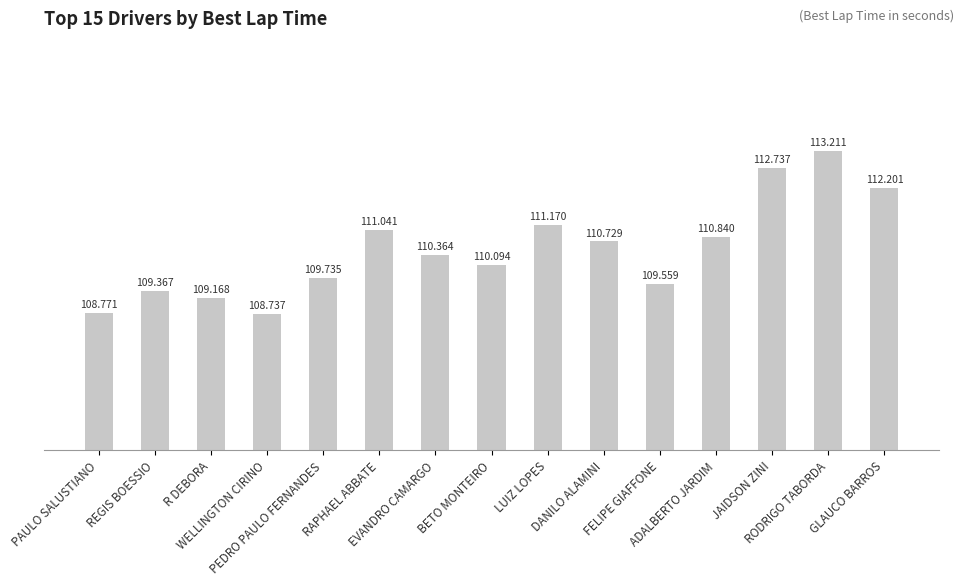

Rank the categories by value from lowest to highest.

WELLINGTON CIRINO, PAULO SALUSTIANO, R DEBORA, REGIS BOESSIO, FELIPE GIAFFONE, PEDRO PAULO FERNANDES, BETO MONTEIRO, EVANDRO CAMARGO, DANILO ALAMINI, ADALBERTO JARDIM, RAPHAEL ABBATE, LUIZ LOPES, GLAUCO BARROS, JAIDSON ZINI, RODRIGO TABORDA